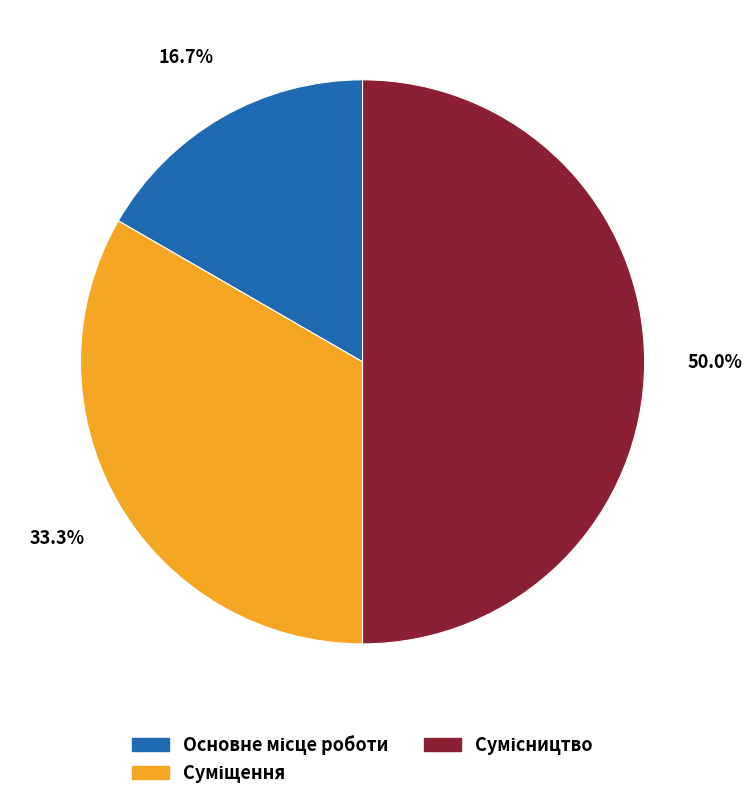

Is there a majority slice in this chart?

No